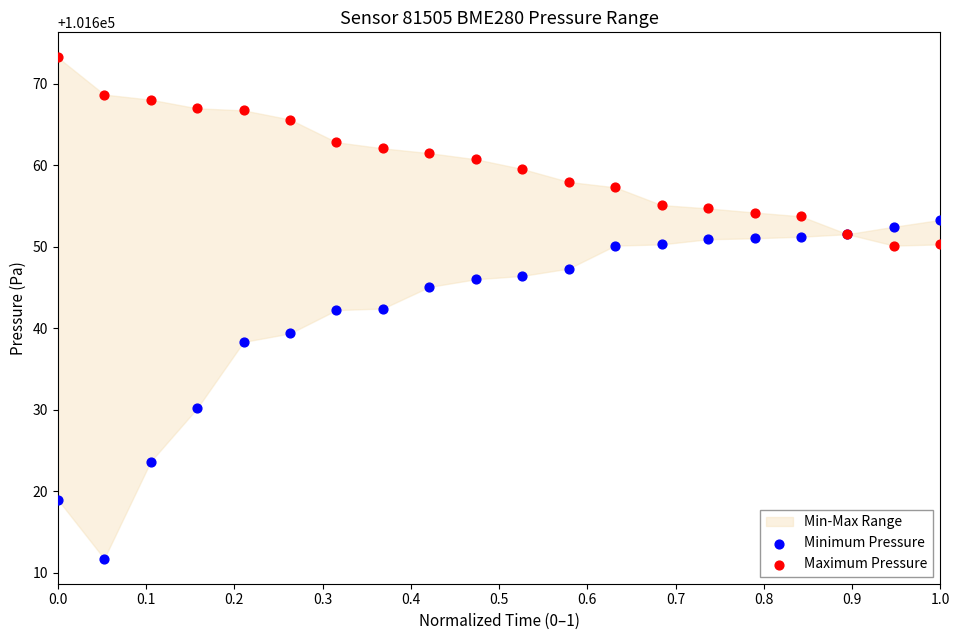

In the Minimum Pressure series, what Y value is closest to 101632?

101630.2